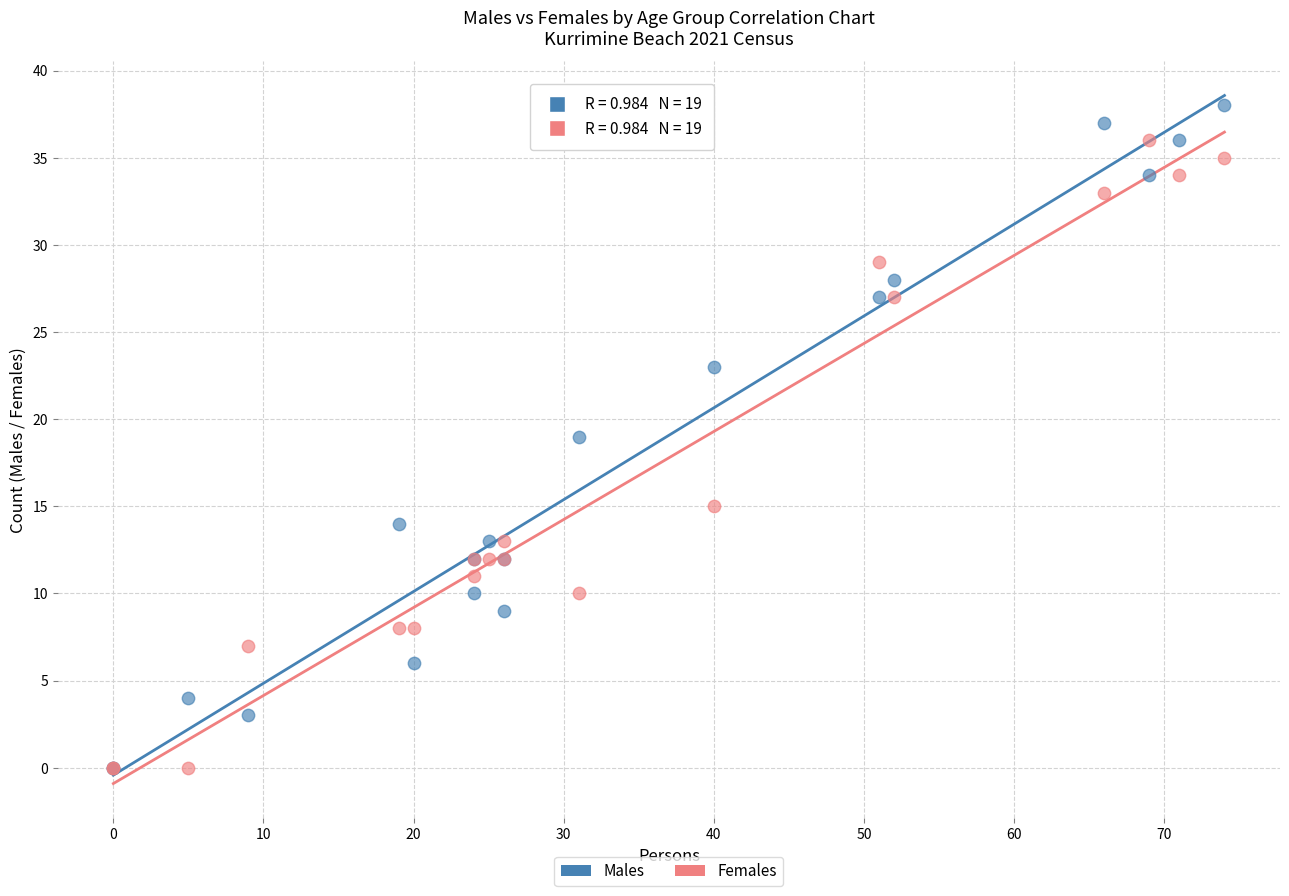

In the Females series, what Y value is closest to 18?

15